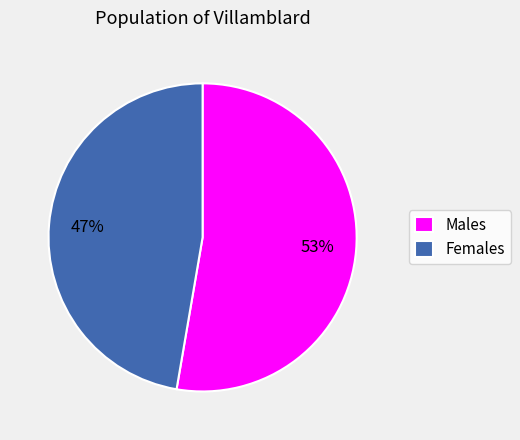

Which category has the biggest portion of the pie?

Males